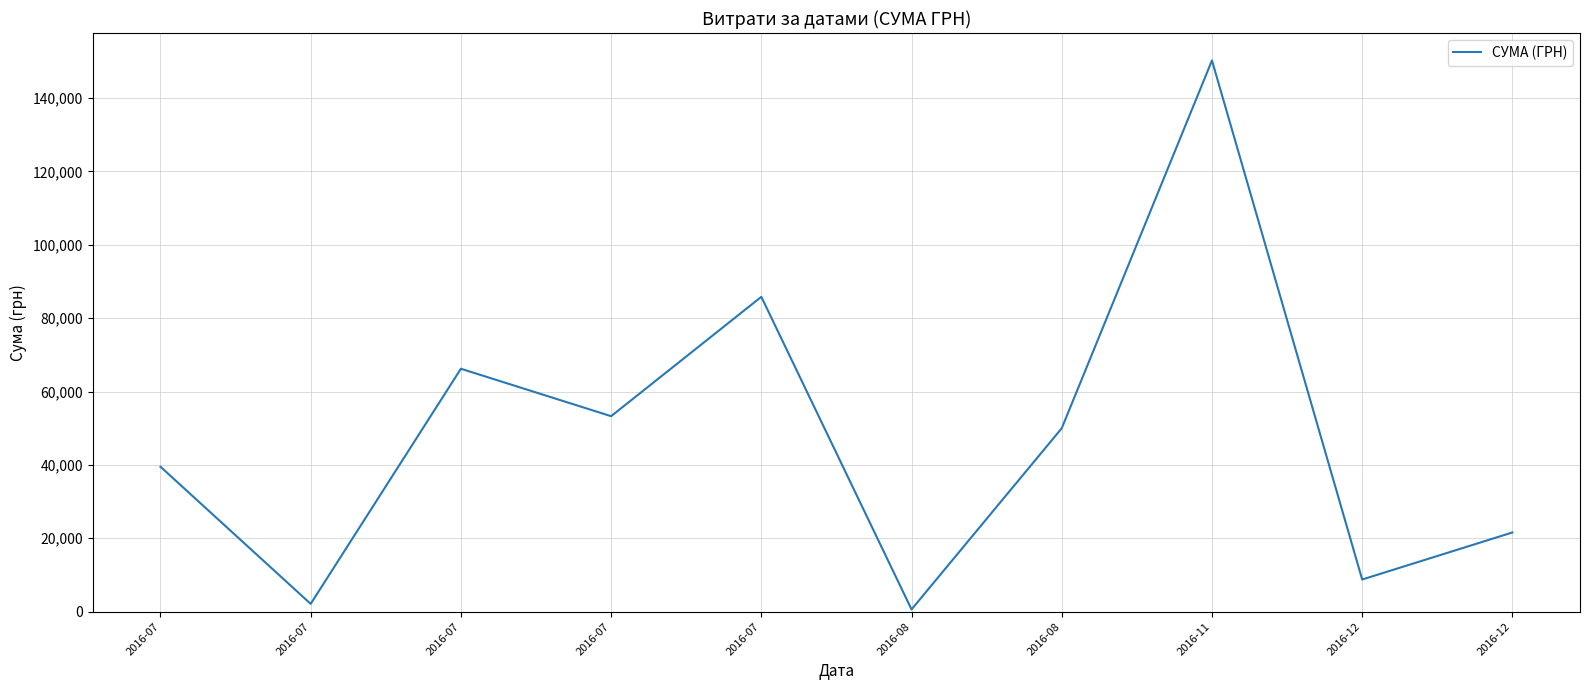

What is the change in value from 2016-11 to 2016-12?

-128635.7